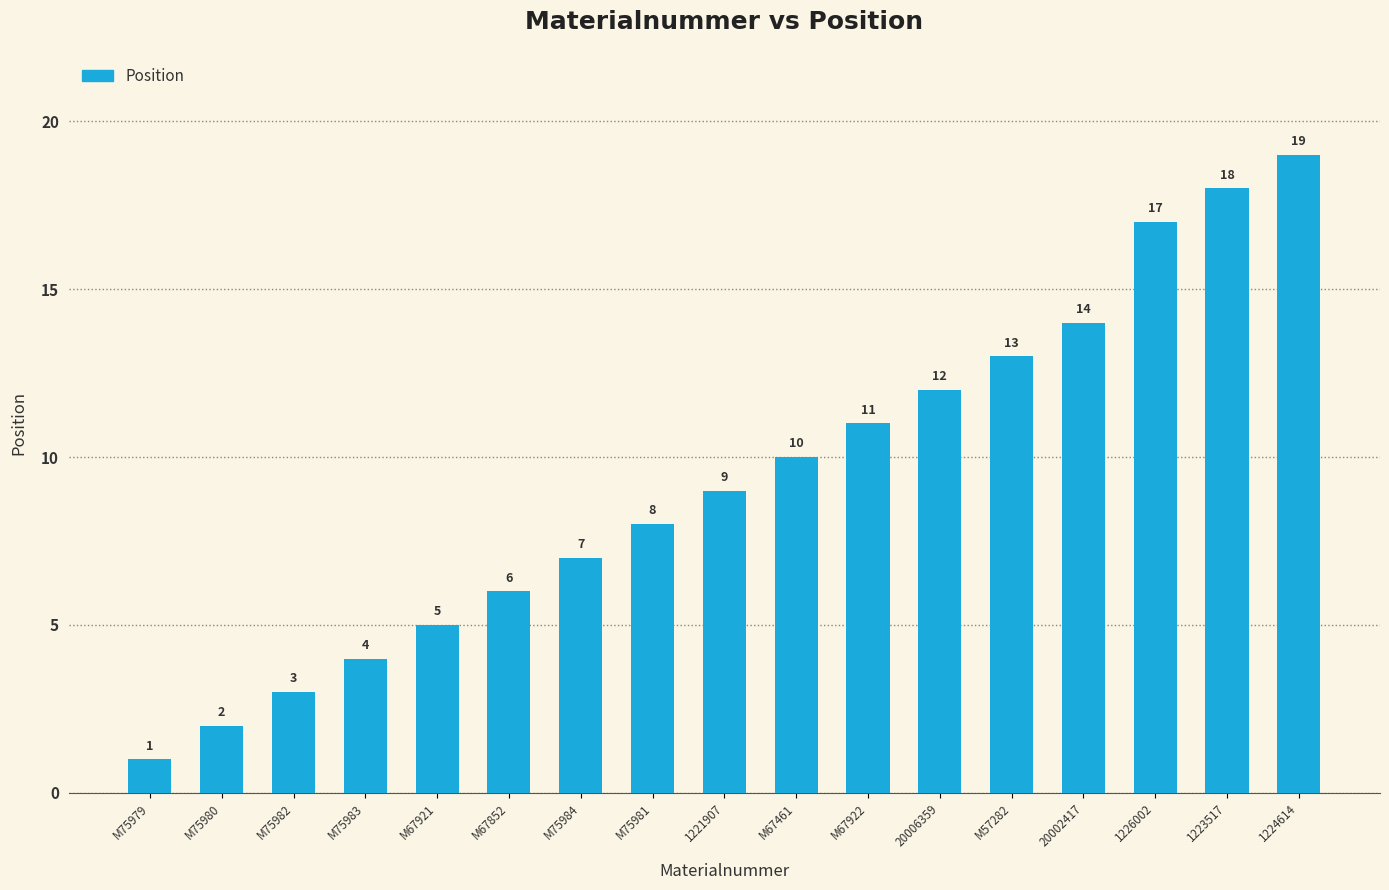

Rank the categories by value from highest to lowest.

1224614, 1223517, 1226002, 20002417, M57282, 20006359, M67922, M67461, 1221907, M75981, M75984, M67852, M67921, M75983, M75982, M75980, M75979